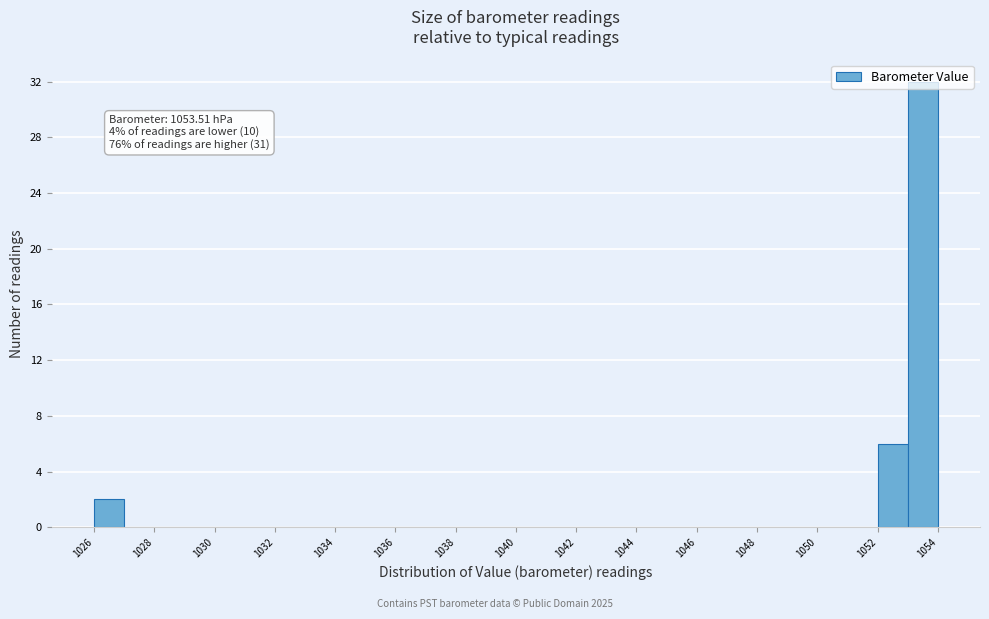

Over which range of the x-axis is the bar tallest?

1053 to 1054